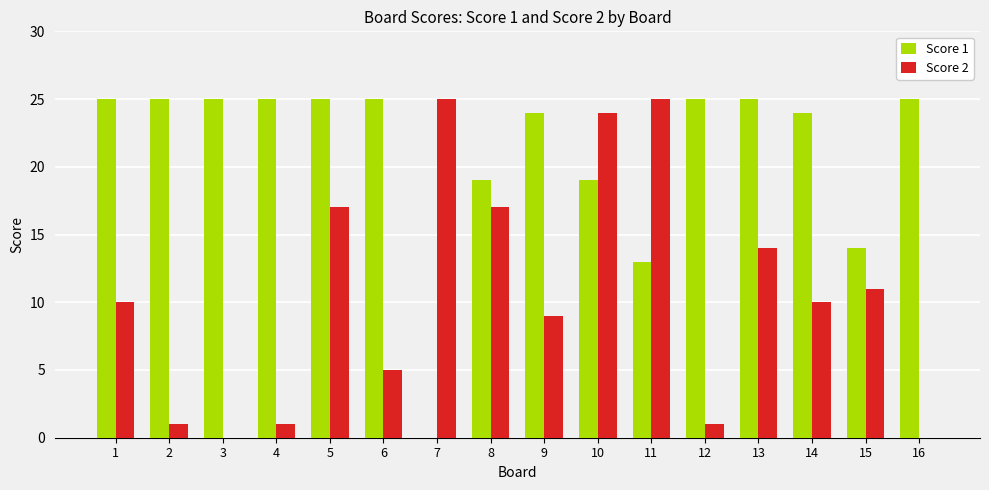

Count the number of categories in the chart.

16